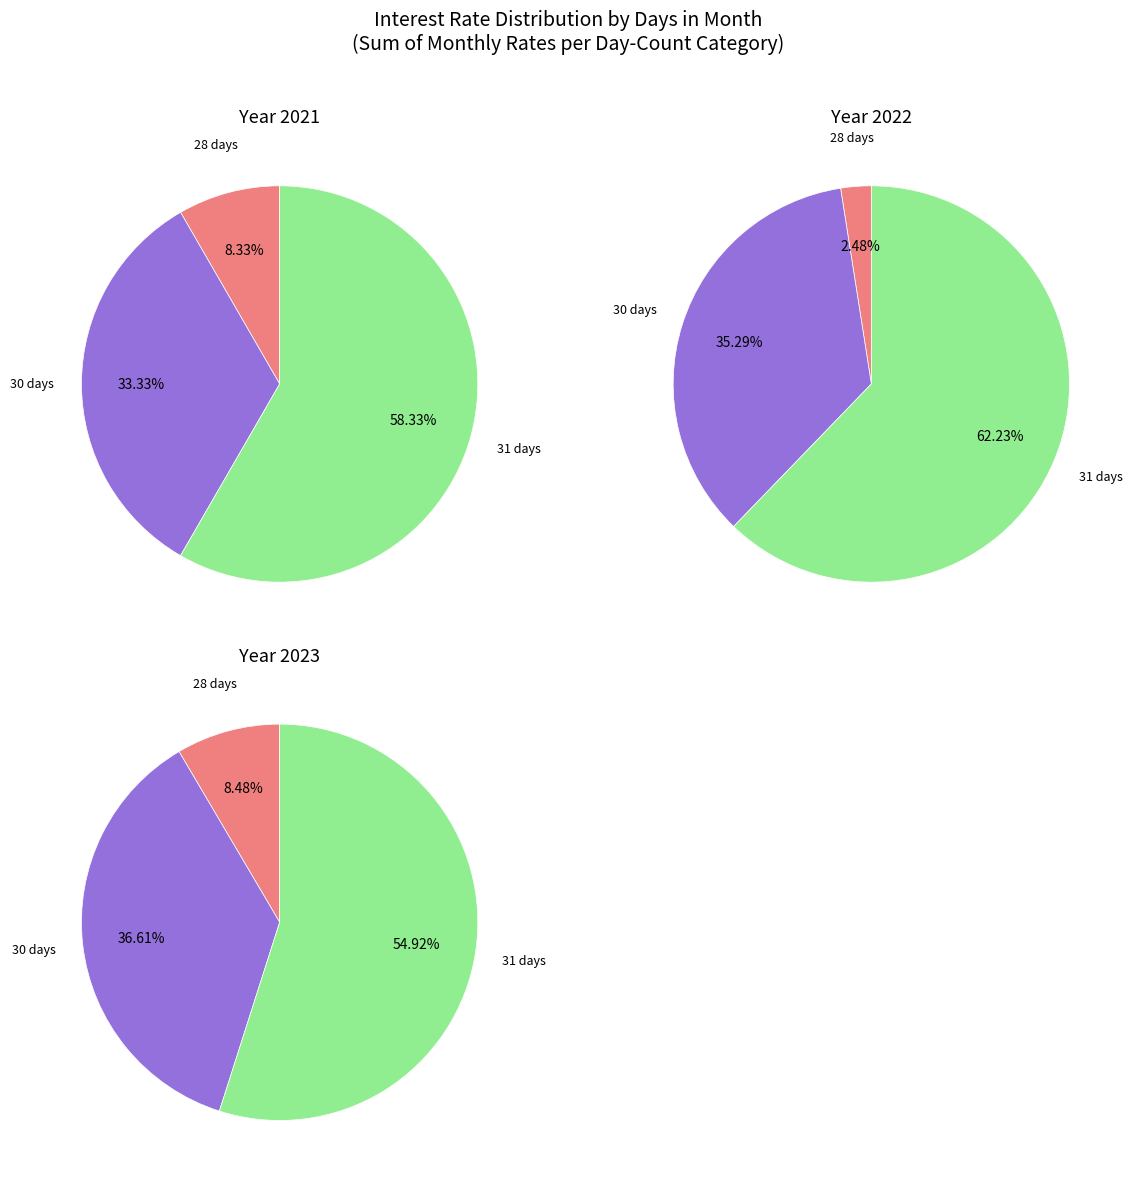

Which slice is the smallest?

28 days